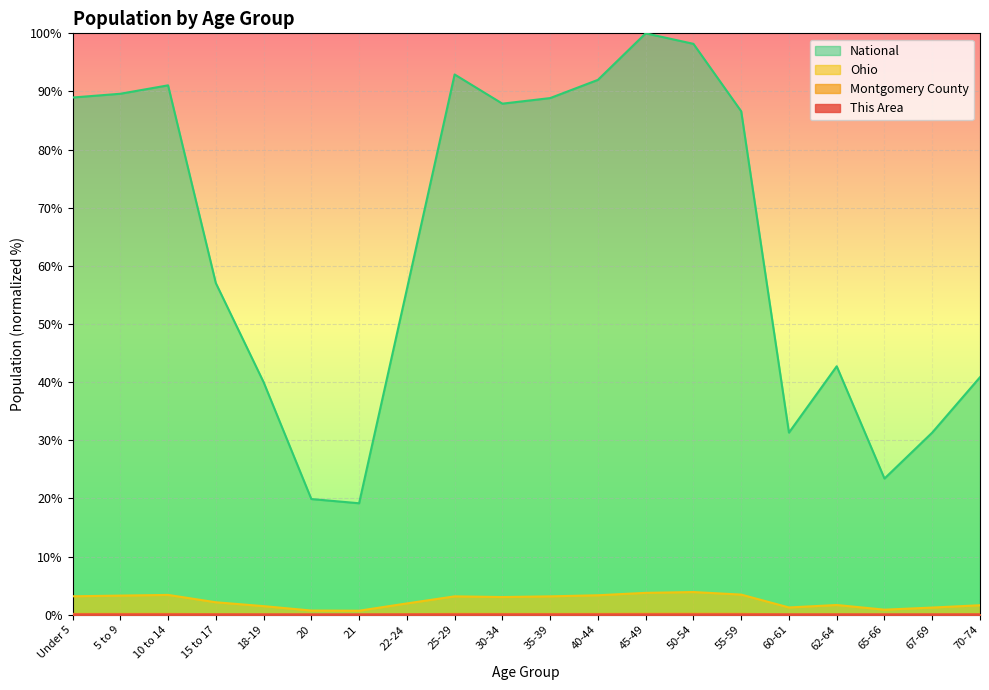

True or false: Ohio has more than 0 interior local peaks.

True